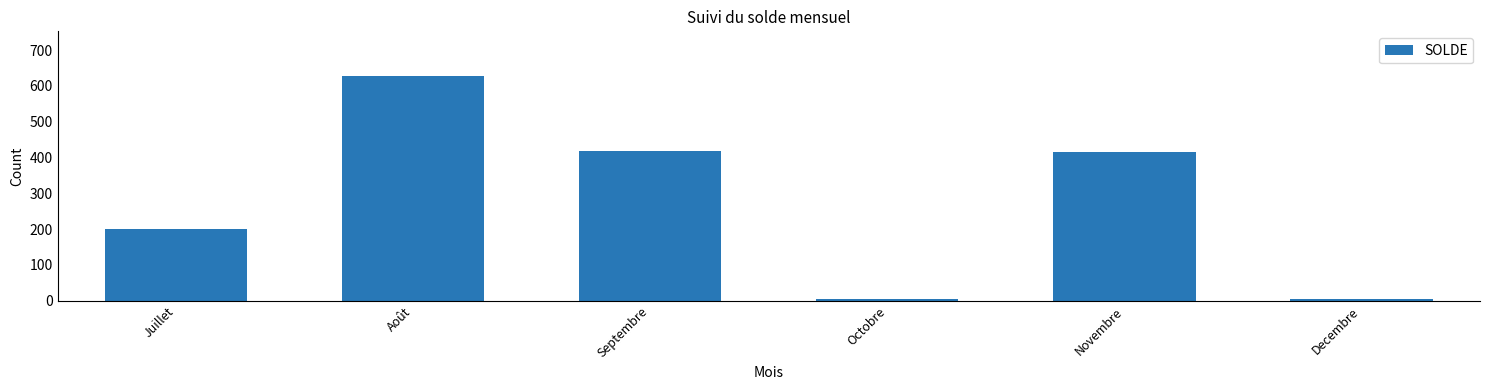

What is the average value?

278.3